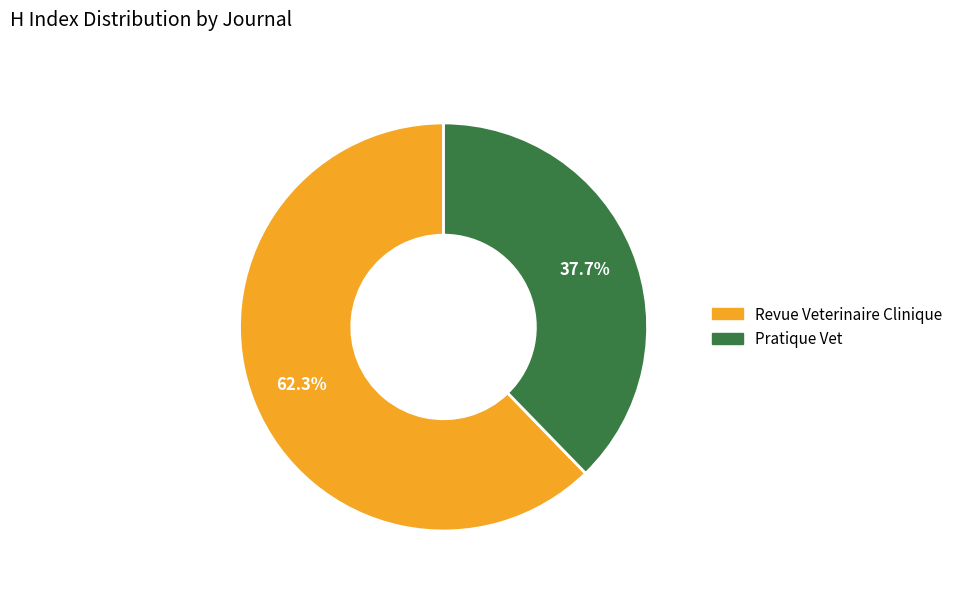

To the nearest percent, what is the difference between the Pratique Vet and Revue Veterinaire Clinique slice percentages?

25%